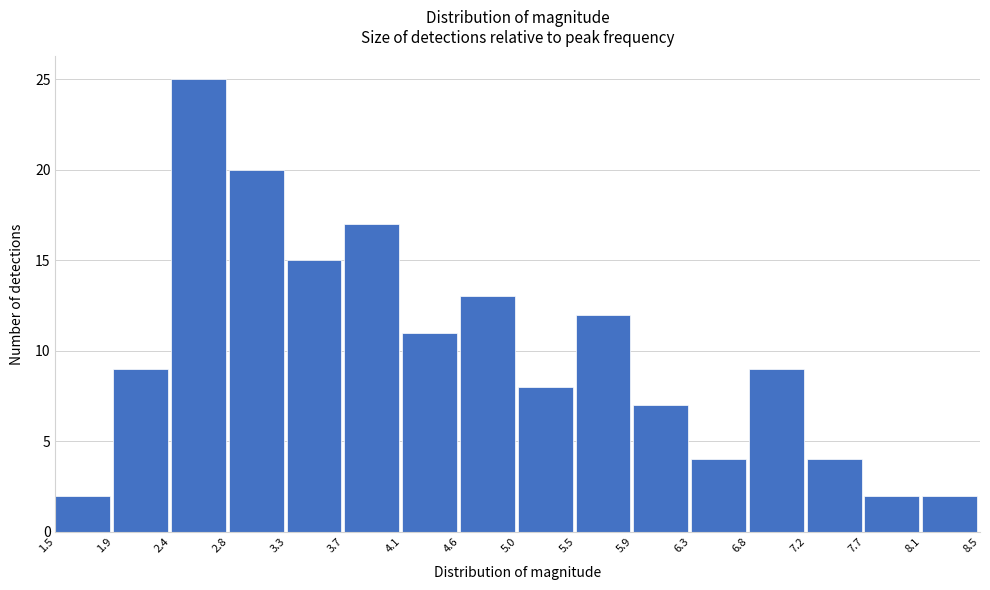

Reading left to right, list every bar in this chart as the range it spans on the x-axis followed by its height. The values are not printed on the chart, so give them approximately, as read against the axis.

1.5 to 1.9: 2
1.9 to 2.4: 9
2.4 to 2.8: 25
2.8 to 3.3: 20
3.3 to 3.7: 15
3.7 to 4.1: 17
4.1 to 4.6: 11
4.6 to 5.0: 13
5.0 to 5.5: 8
5.5 to 5.9: 12
5.9 to 6.3: 7
6.3 to 6.8: 4
6.8 to 7.2: 9
7.2 to 7.7: 4
7.7 to 8.1: 2
8.1 to 8.5: 2